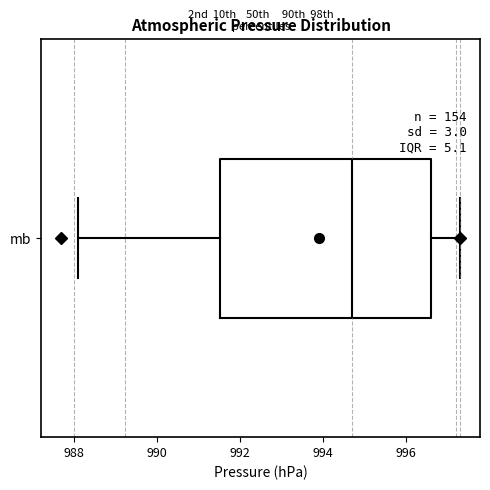

Transcribe this box plot: give where the median line is, the range the box spans, and where the two whiskers end, as read against the x-axis. The values are not printed on the chart, so give them approximately, as read against the axis.

median 994.8, box 991.6 to 996.6, whiskers 988.2 to 997.4